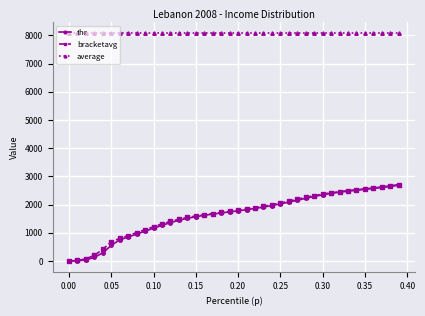

What is the value of the bracketavg point at the 25th from the left?

1994.7